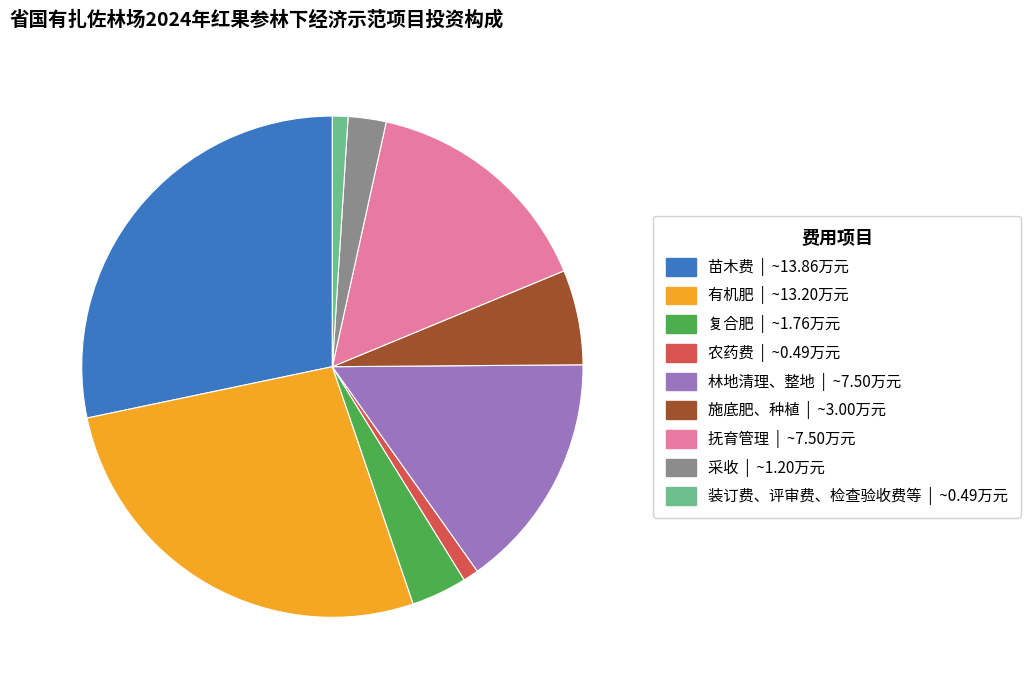

Approximately how many times larger is the value at 林地清理、整地 compared to 采收?

6.2